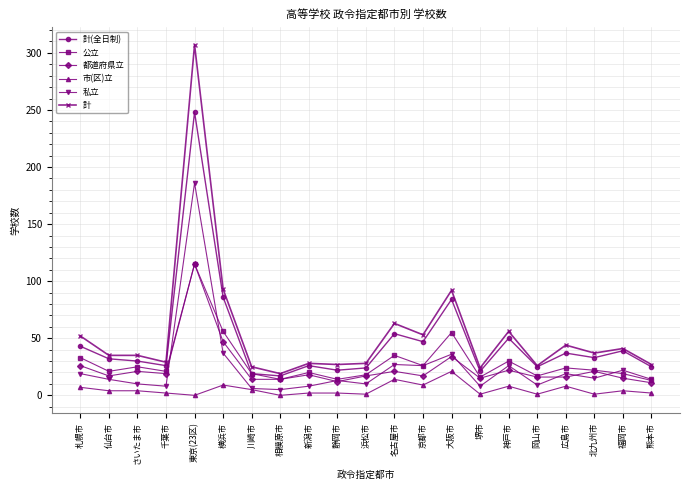

Which series has the largest range (max minus min)?

計